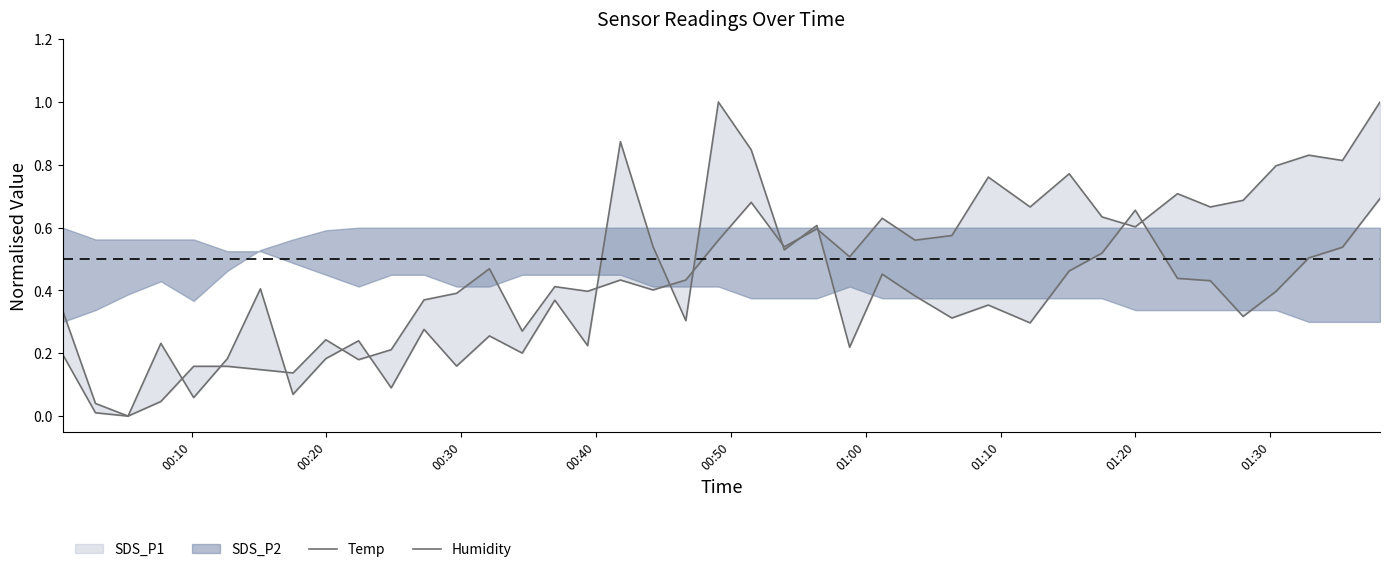

The Humidity series shows 0.3 at 34. True or false?

False